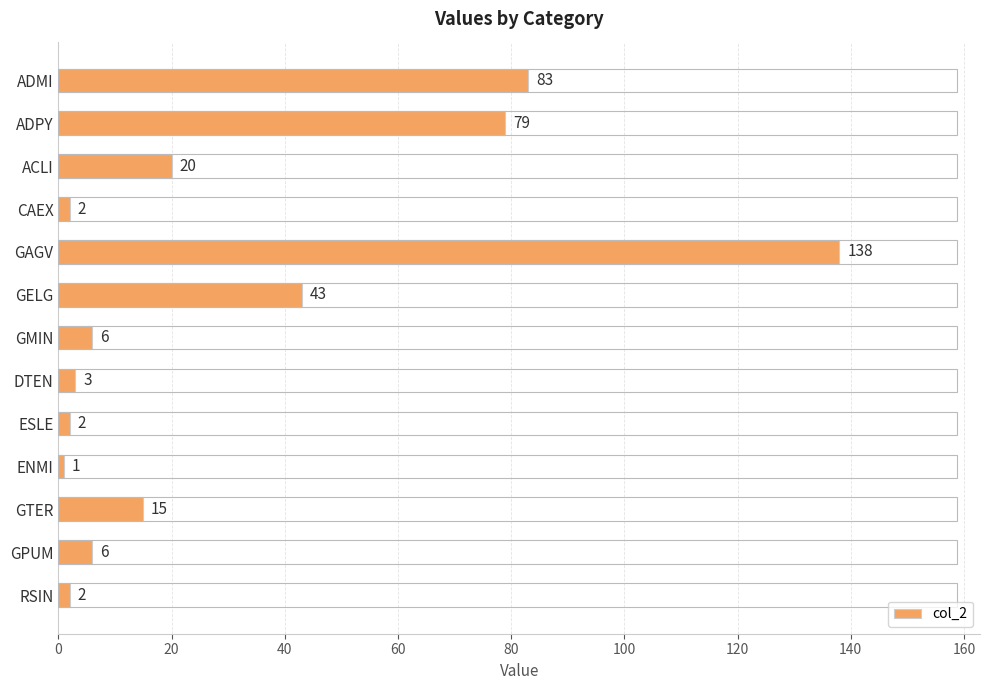

Reading top to bottom, what are all the values shown in this chart?

83	79	20	2	138	43	6	3	2	1	15	6	2